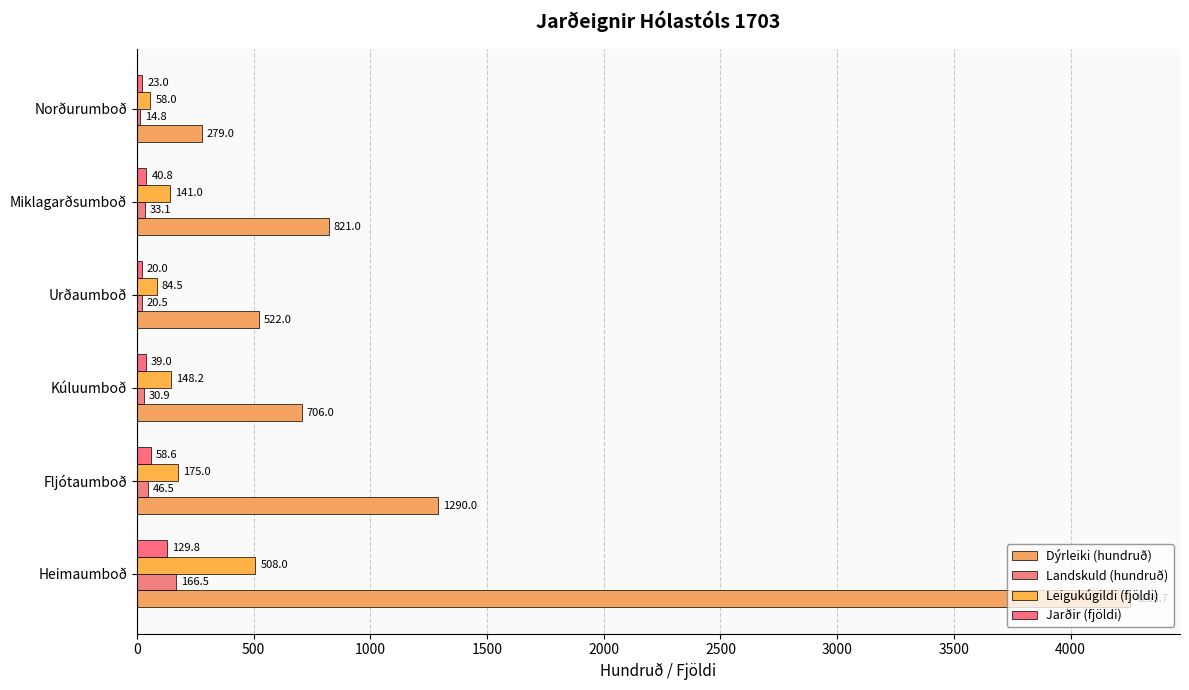

Where is Leigukúgildi (fjöldi) nearest to the value 283?

Fljótaumboð